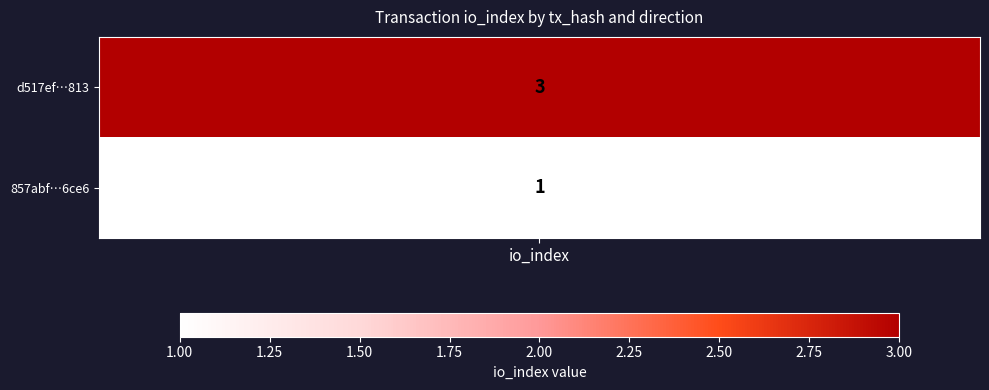

Is it true that d517ef1e5c4512ef7403c1bd3121efeebbdc813 equals 0 at -1?

False